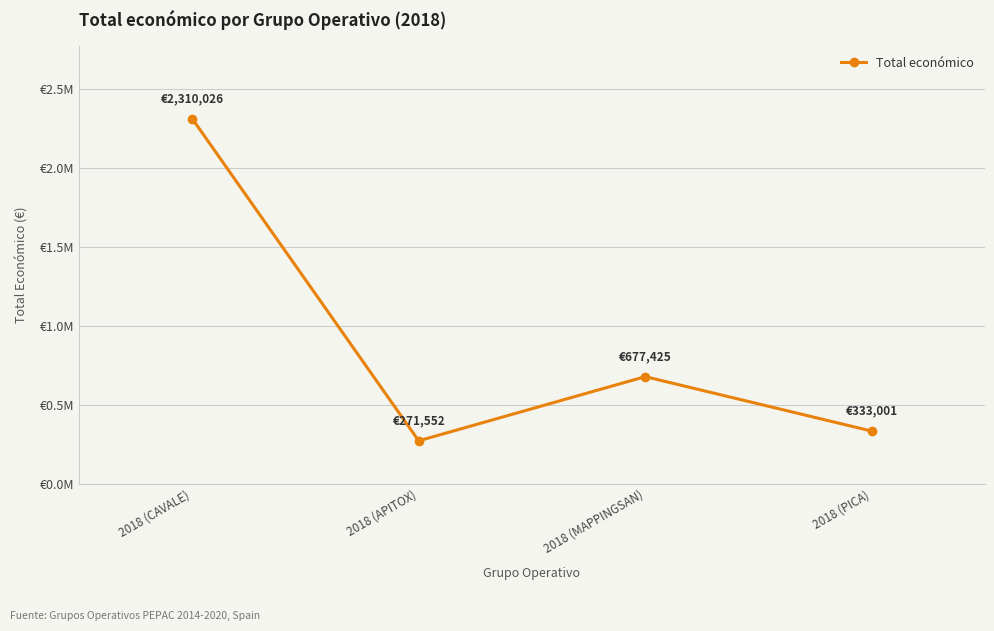

List the labels in order of value, smallest first.

2018 (APITOX), 2018 (PICA), 2018 (MAPPINGSAN), 2018 (CAVALE)